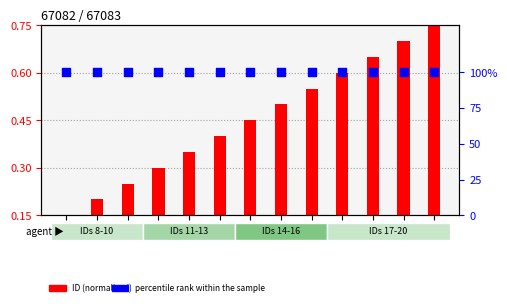

At which category is the sum across all series the highest?

20